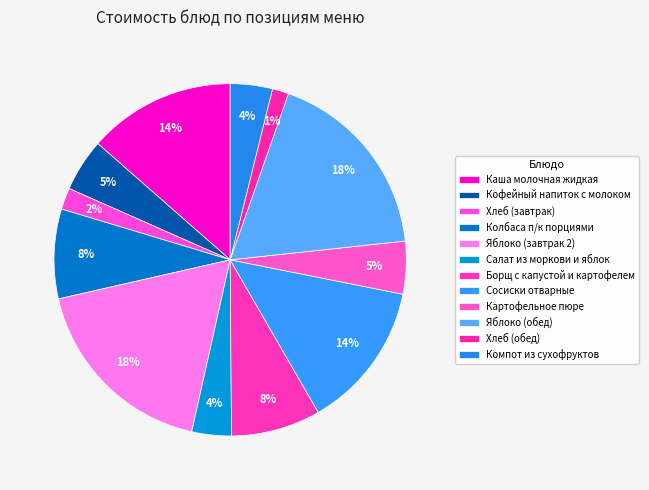

What is the smallest slice in the pie chart?

Хлеб (обед)